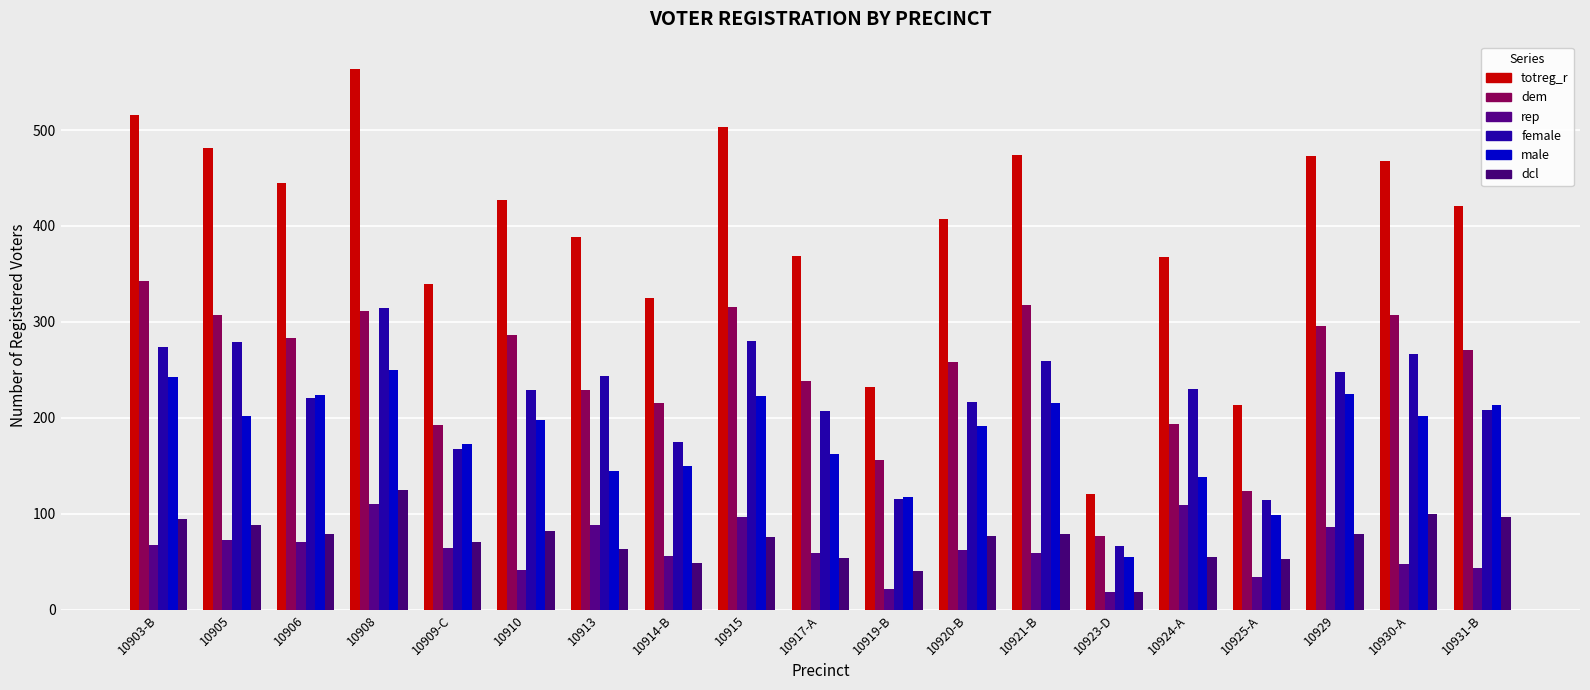

Does the chart contain any negative values?

No